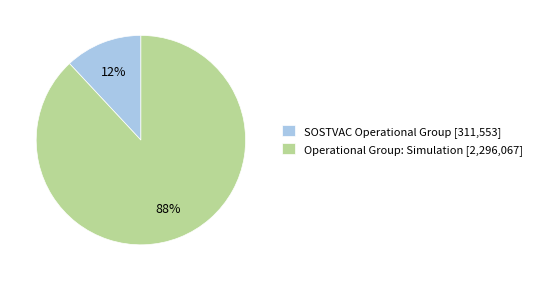

Is it true that SOSTVAC Operational Group is 5% of the pie?

False